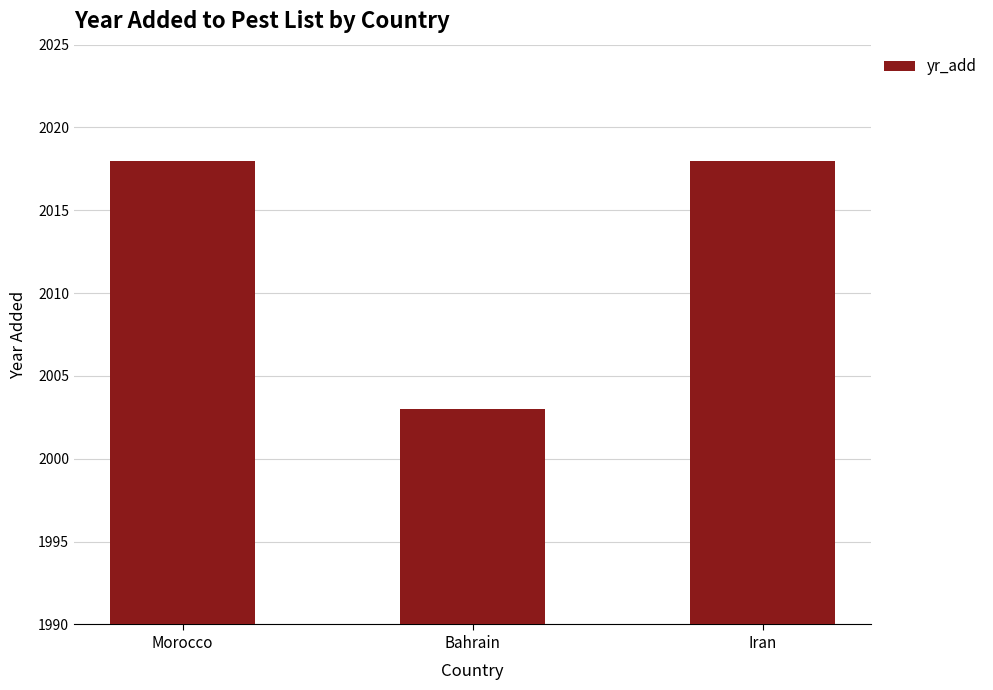

How many bars are there in total?

3